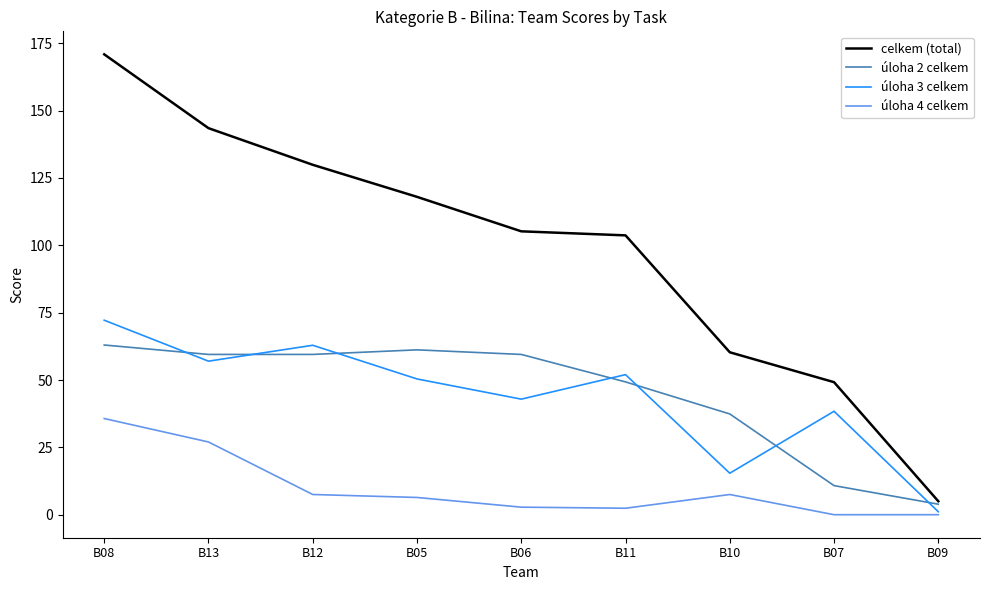

At which category is the sum across all series the highest?

B08